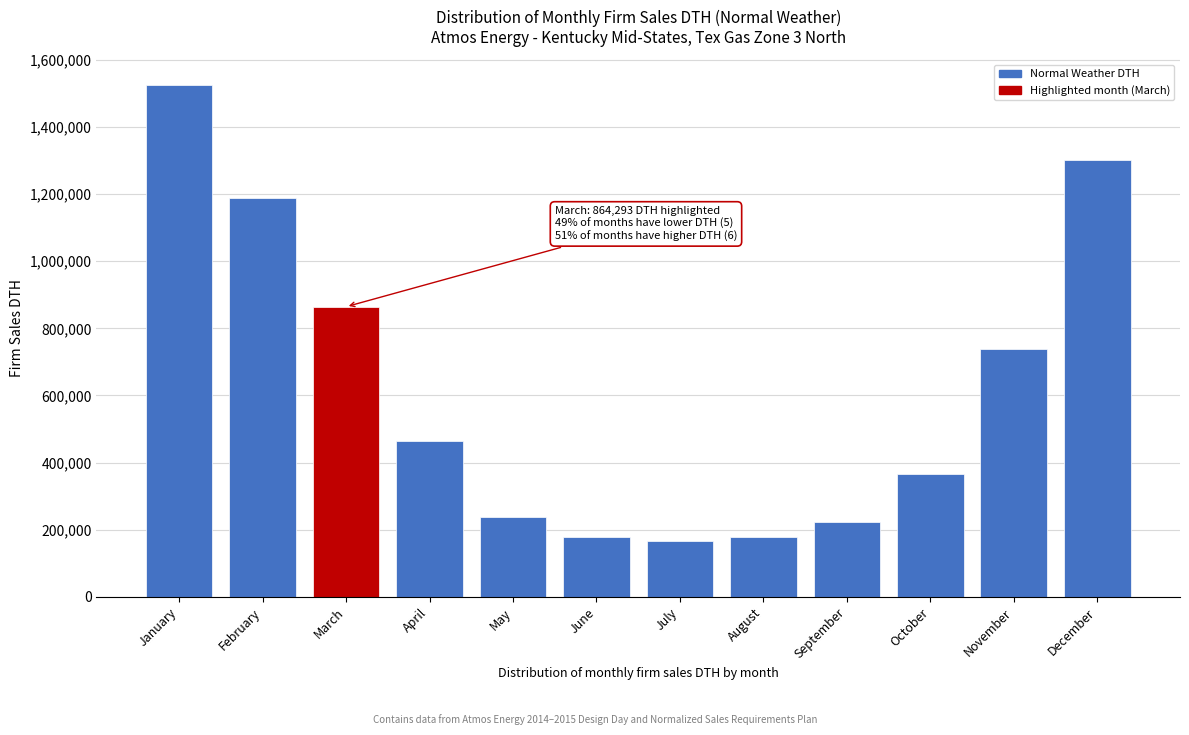

Where is the data nearest to the value 845054?

March